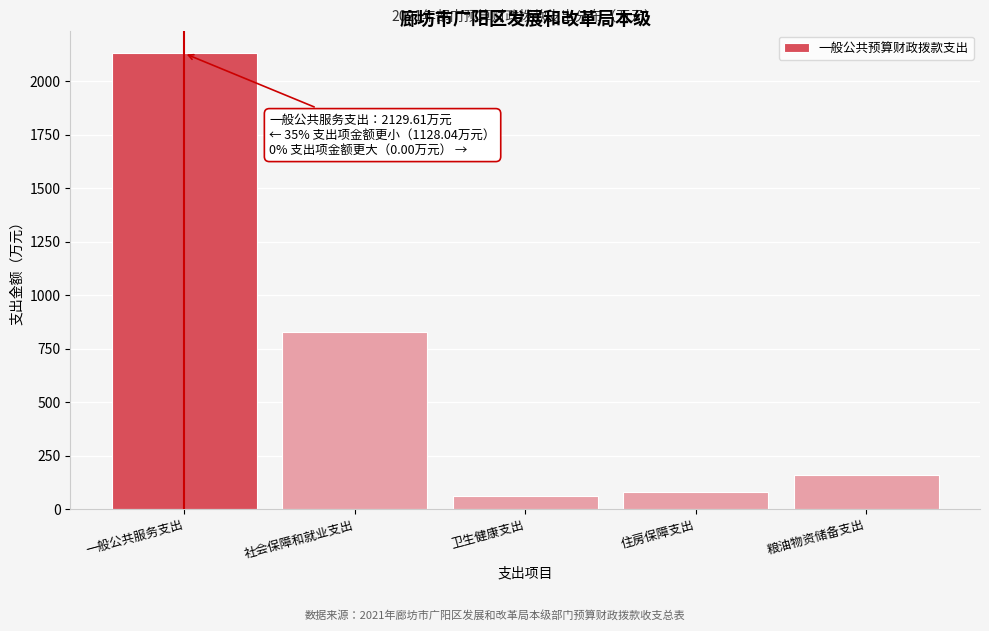

Reading left to right, what are all the values shown in this chart?

一般公共服务支出=2129.6	社会保障和就业支出=828.1	卫生健康支出=59.8	住房保障支出=79.5	粮油物资储备支出=160.7